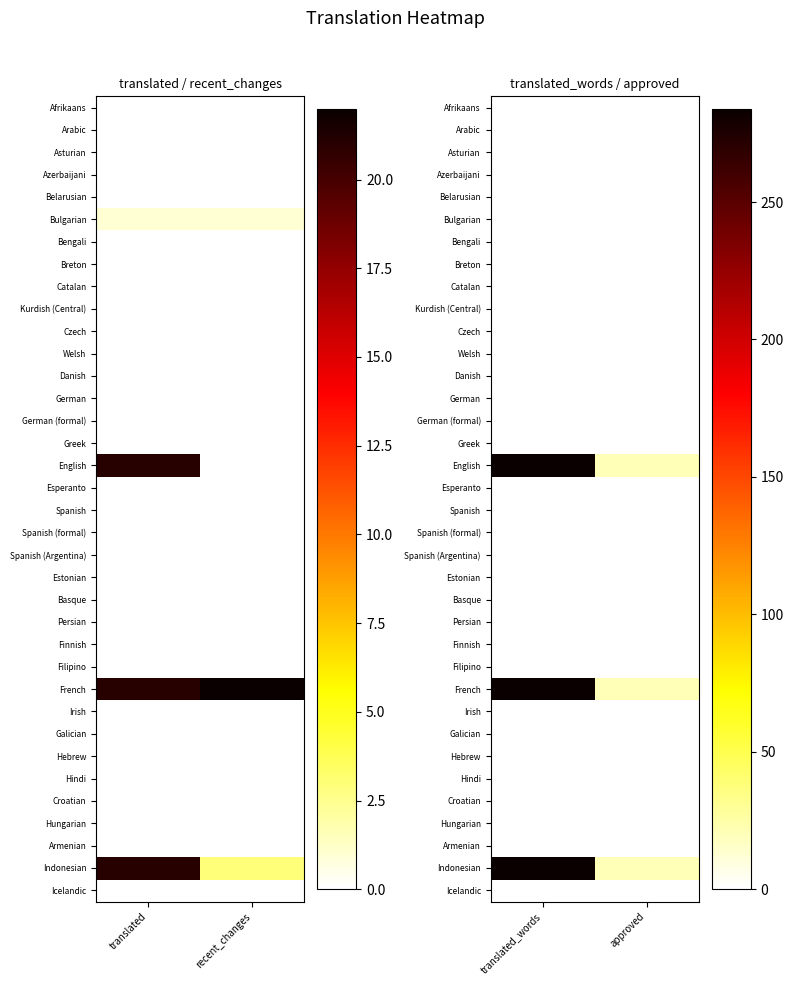

Rank the series at translated_words from highest to lowest value.

English, French, Indonesian, Bulgarian, Afrikaans, Arabic, Asturian, Azerbaijani, Belarusian, Bengali, Breton, Catalan, Kurdish (Central), Czech, Welsh, Danish, German, German (formal), Greek, Esperanto, Spanish, Spanish (formal), Spanish (Argentina), Estonian, Basque, Persian, Finnish, Filipino, Irish, Galician, Hebrew, Hindi, Croatian, Hungarian, Armenian, Icelandic